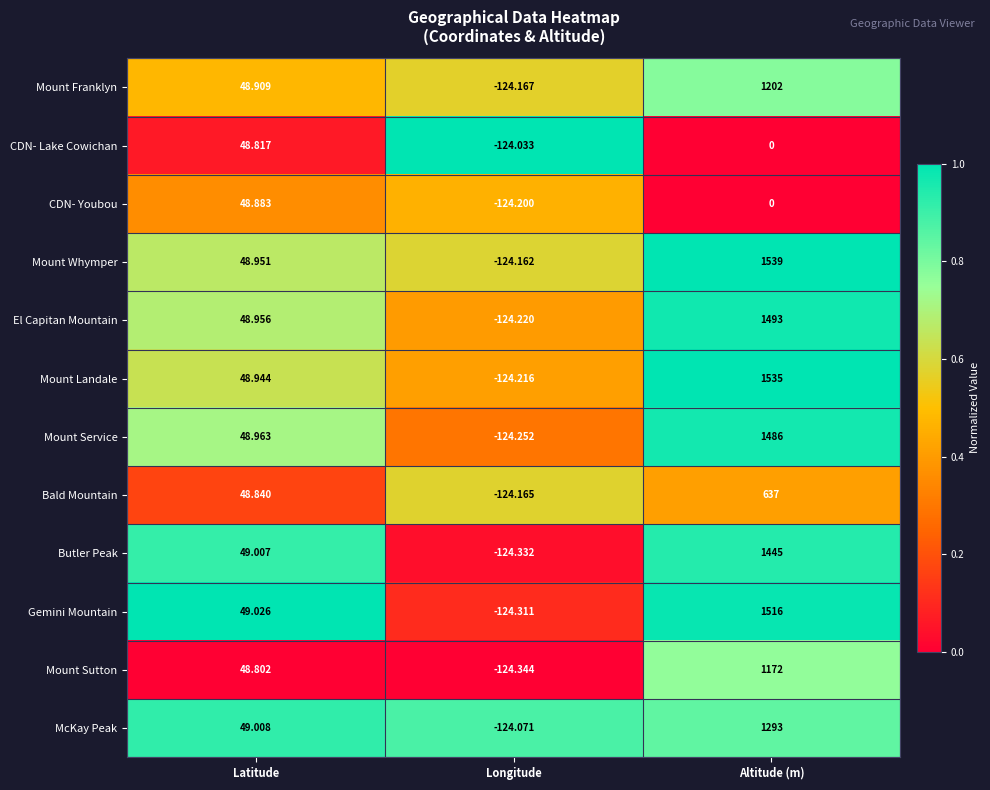

Between Latitude and Altitude (m), which series saw the biggest shift?

Mount Whymper